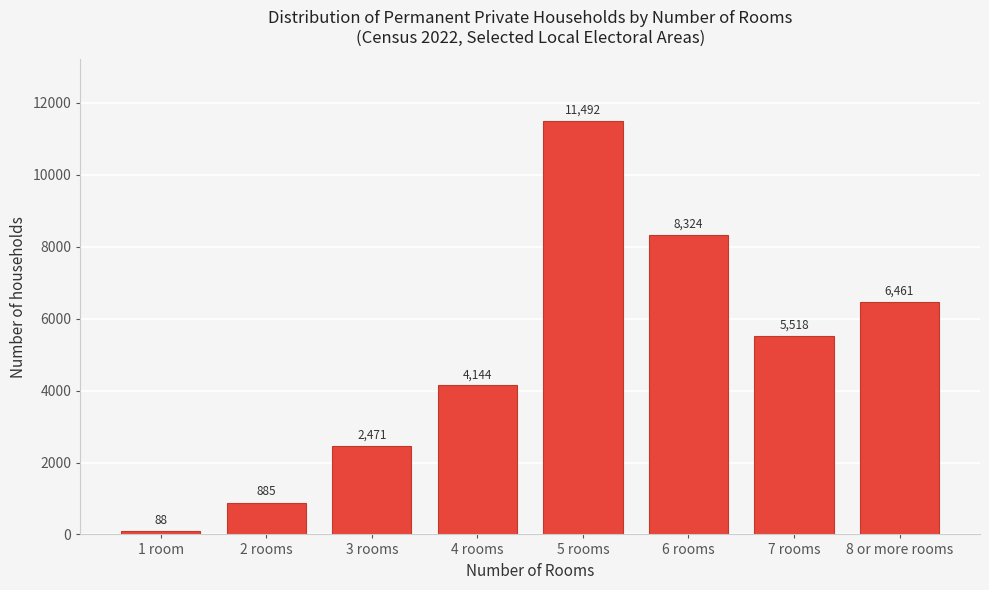

Reading right to left, extract all data points from this chart.

8 or more rooms=6461	7 rooms=5518	6 rooms=8324	5 rooms=11492	4 rooms=4144	3 rooms=2471	2 rooms=885	1 room=88